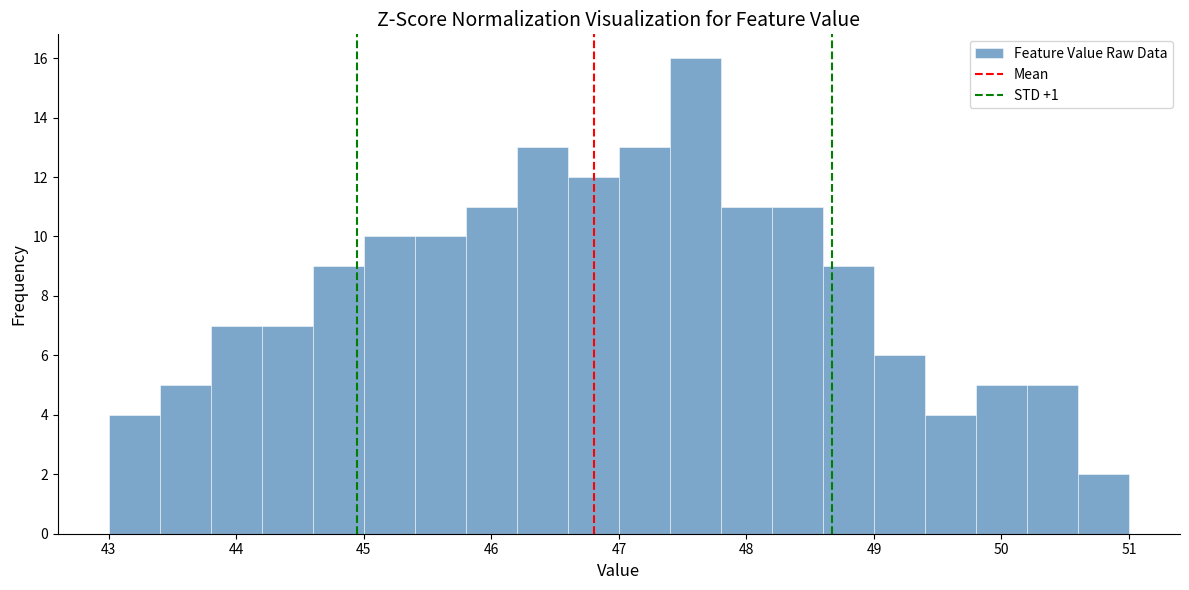

Reading left to right, transcribe this chart: for each bar, give the range it covers on the x-axis and its height. The values are not printed on the chart, so give them approximately, as read against the axis.

43.0 to 43.4: 4
43.4 to 43.8: 5
43.8 to 44.2: 7
44.2 to 44.6: 7
44.6 to 45.0: 9
45.0 to 45.4: 10
45.4 to 45.8: 10
45.8 to 46.2: 11
46.2 to 46.6: 13
46.6 to 47.0: 12
47.0 to 47.4: 13
47.4 to 47.8: 16
47.8 to 48.2: 11
48.2 to 48.6: 11
48.6 to 49.0: 9
49.0 to 49.4: 6
49.4 to 49.8: 4
49.8 to 50.2: 5
50.2 to 50.6: 5
50.6 to 51.0: 2